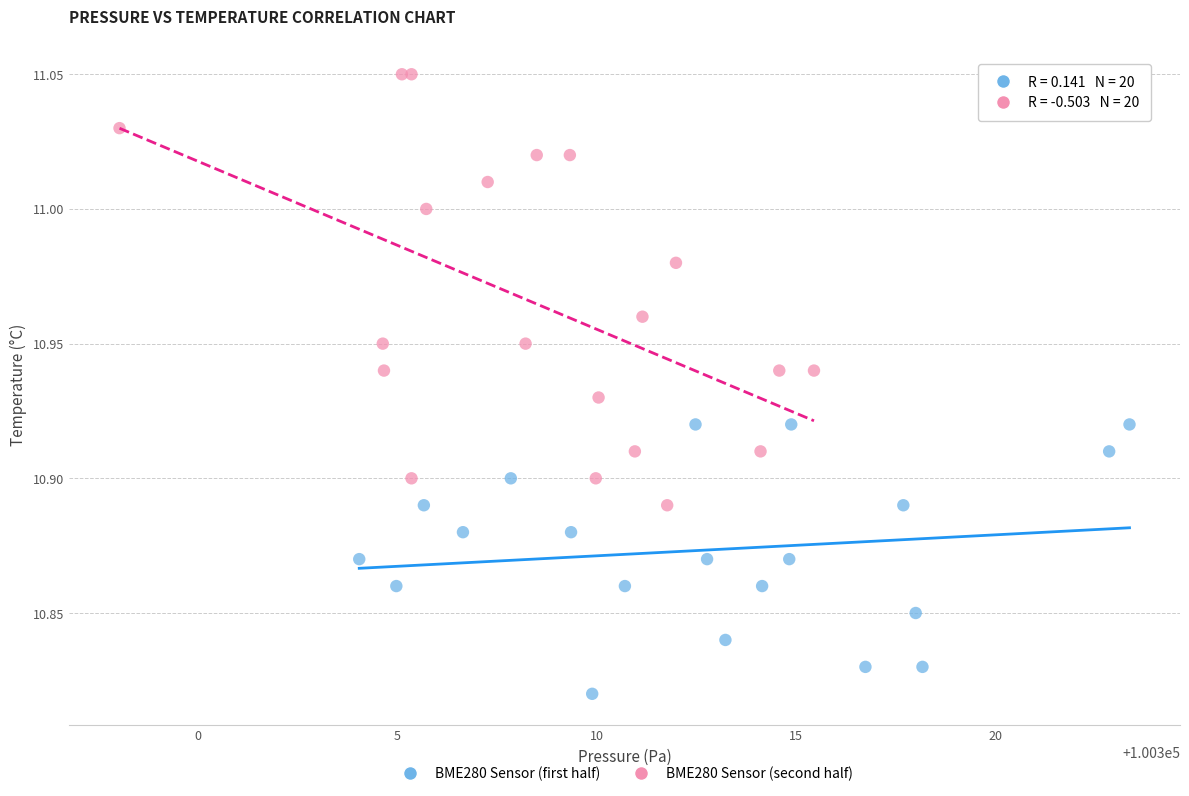

Which series contains the lowest Y value?

BME280 Sensor (first half)